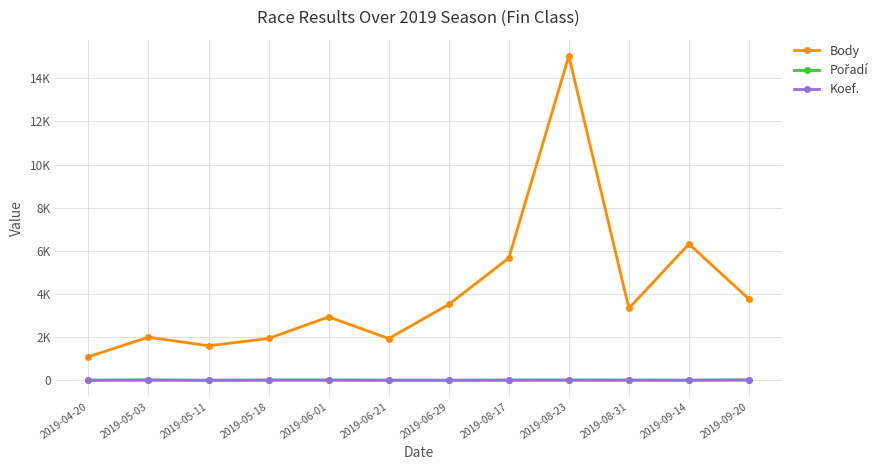

Is this an area chart (filled region under the line)?

No